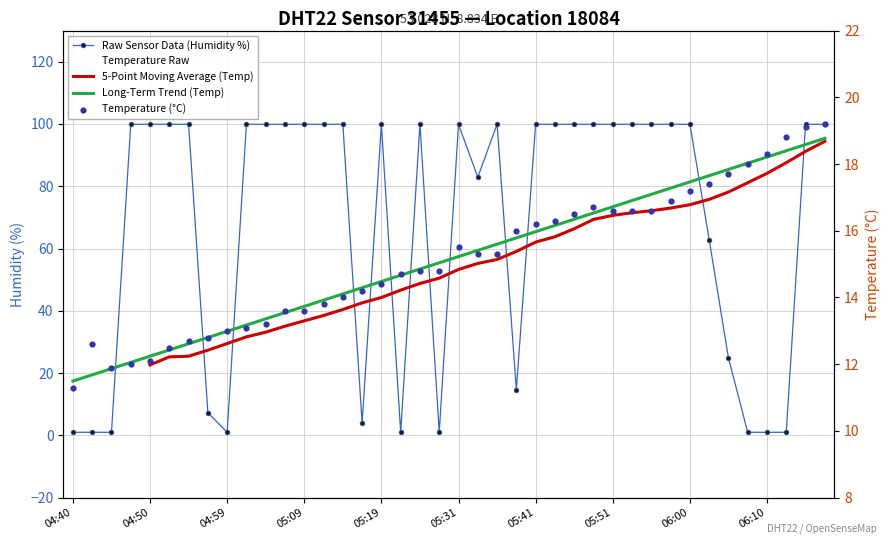

Which series has the widest spread of Y values?

Raw Sensor Data (Humidity %)